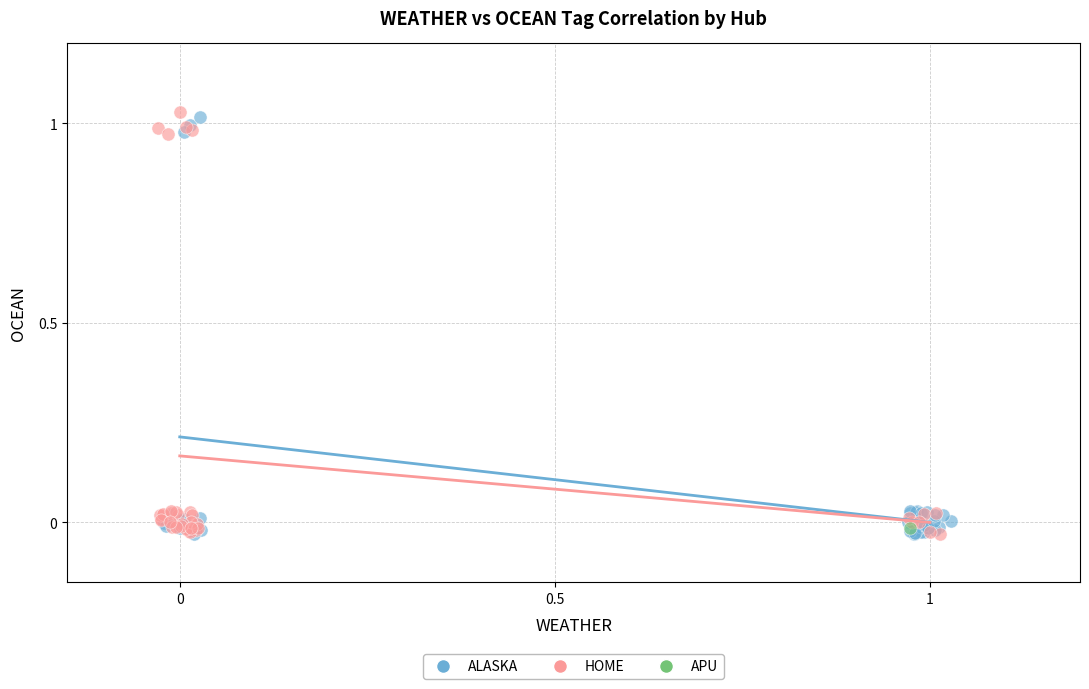

What are all the series names shown in the legend?

ALASKA, HOME, APU